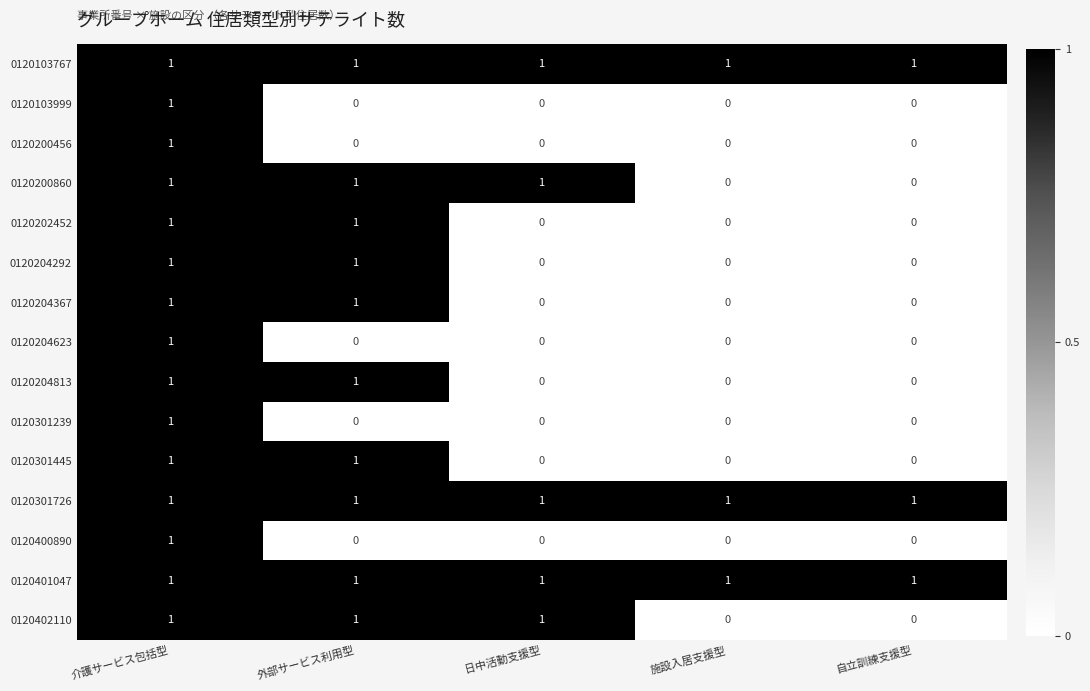

Count the 0120402110 values in the range 0 to 1.

5